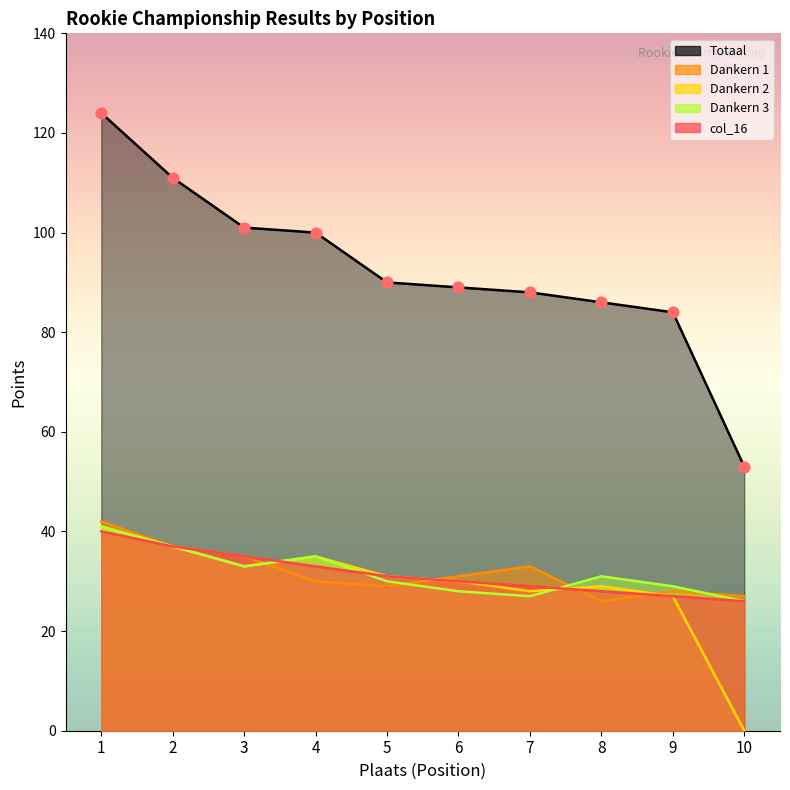

Which series contains the highest Y value?

Totaal